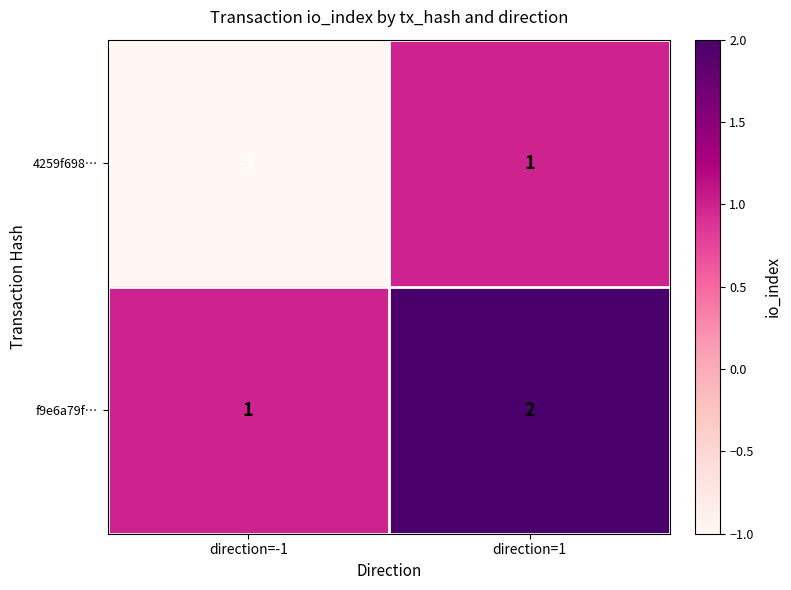

Which series has the widest spread of values?

4259f698…